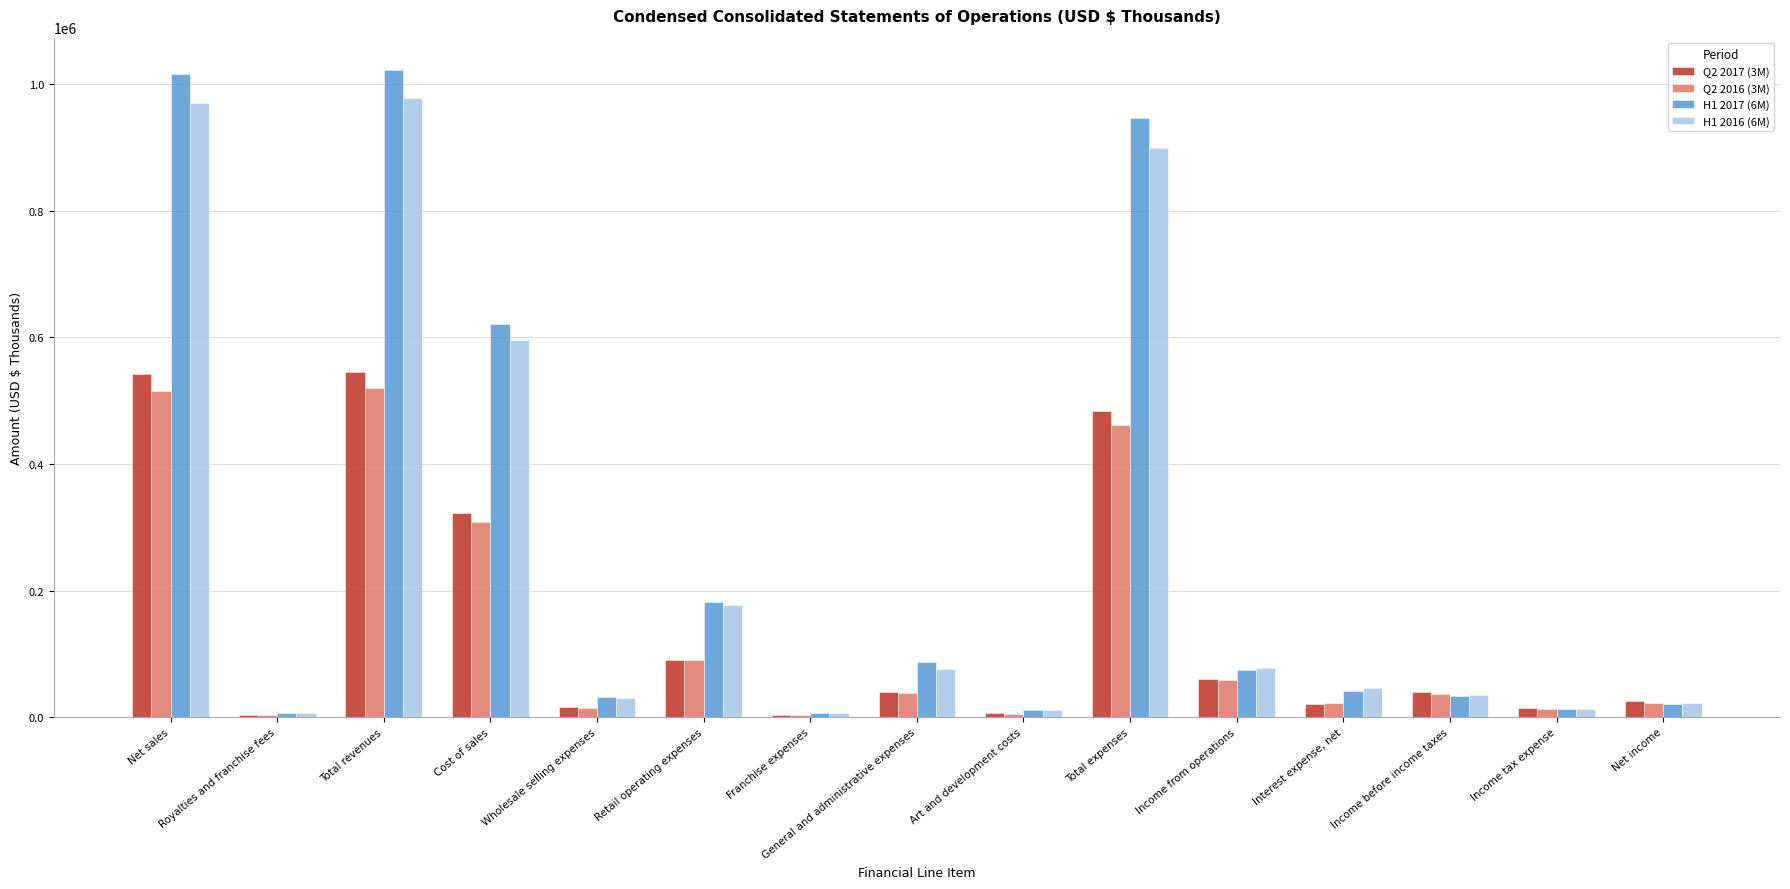

What is the label of the 13th bar from the left?

Income before income taxes